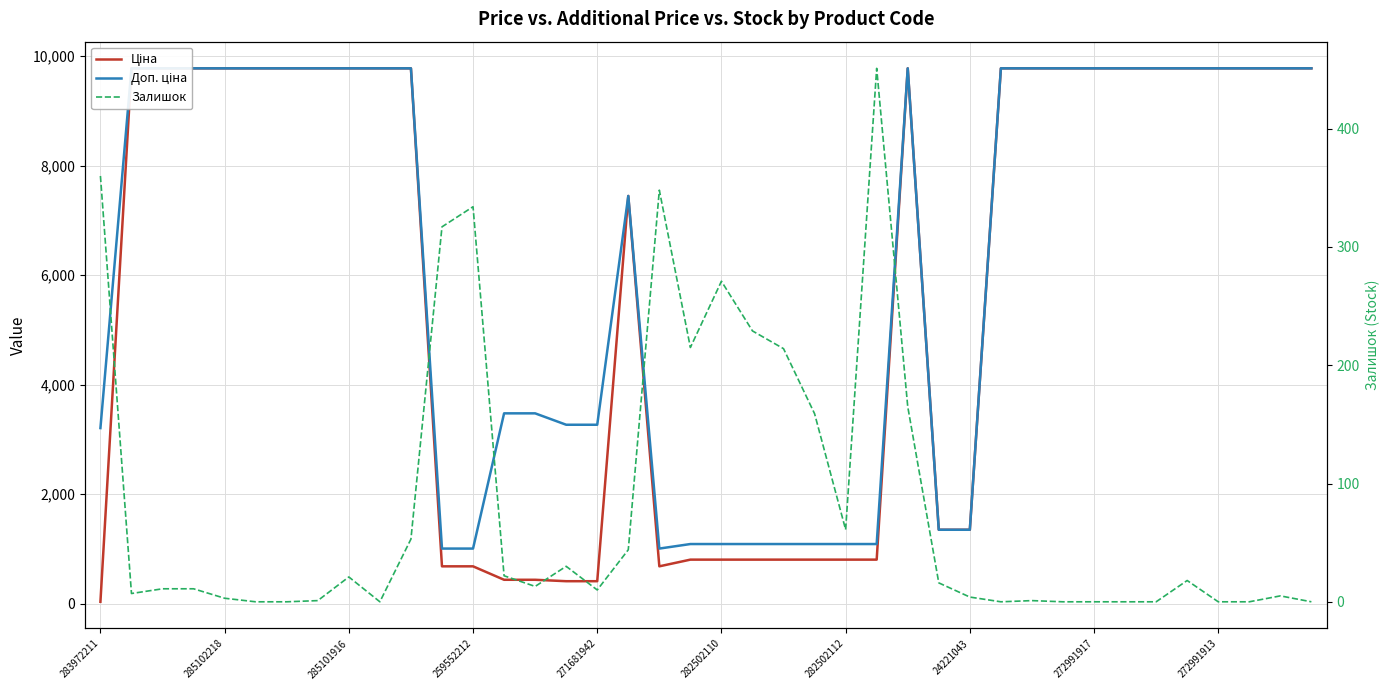

What is the difference between the maximum and minimum values in the Доп. ціна series?

8771.4